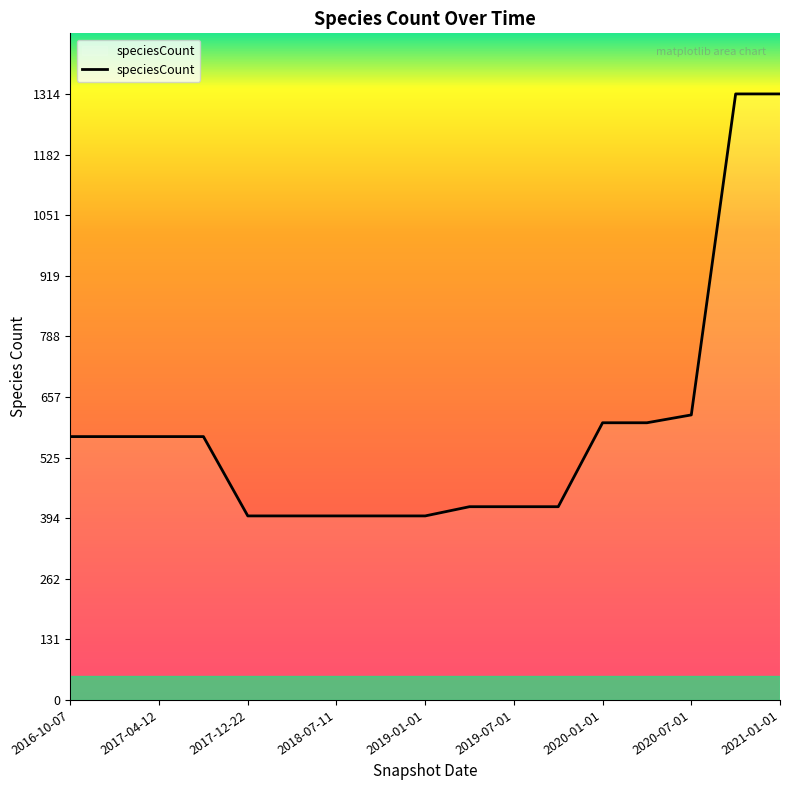

What is the minimum value shown in the chart?

399